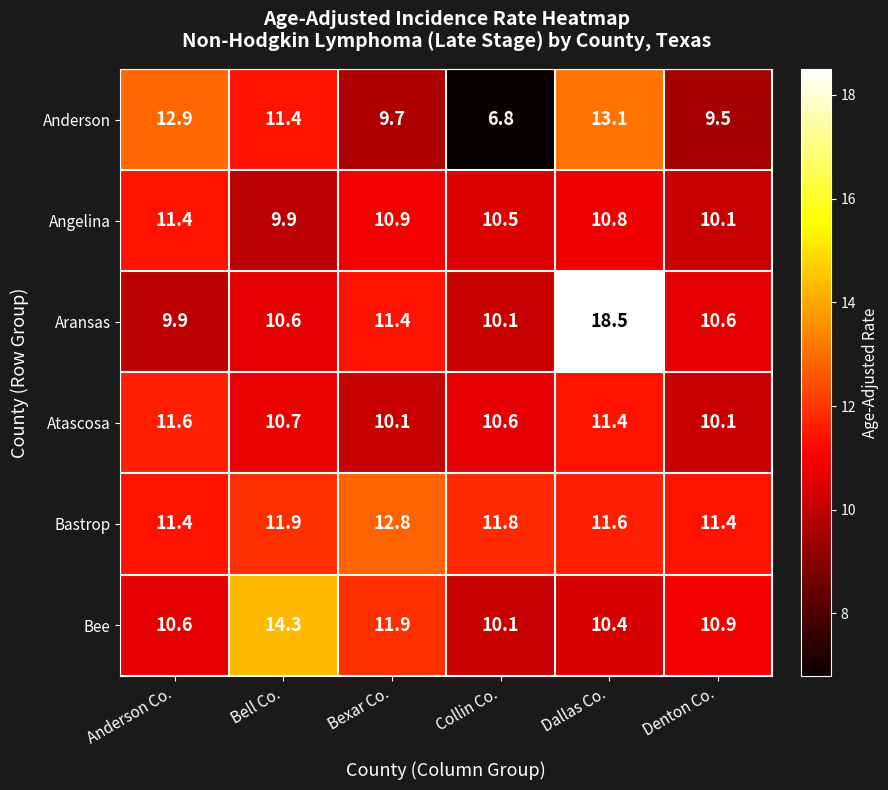

Which series changed the most between Anderson Co. and Dallas Co.?

Aransas